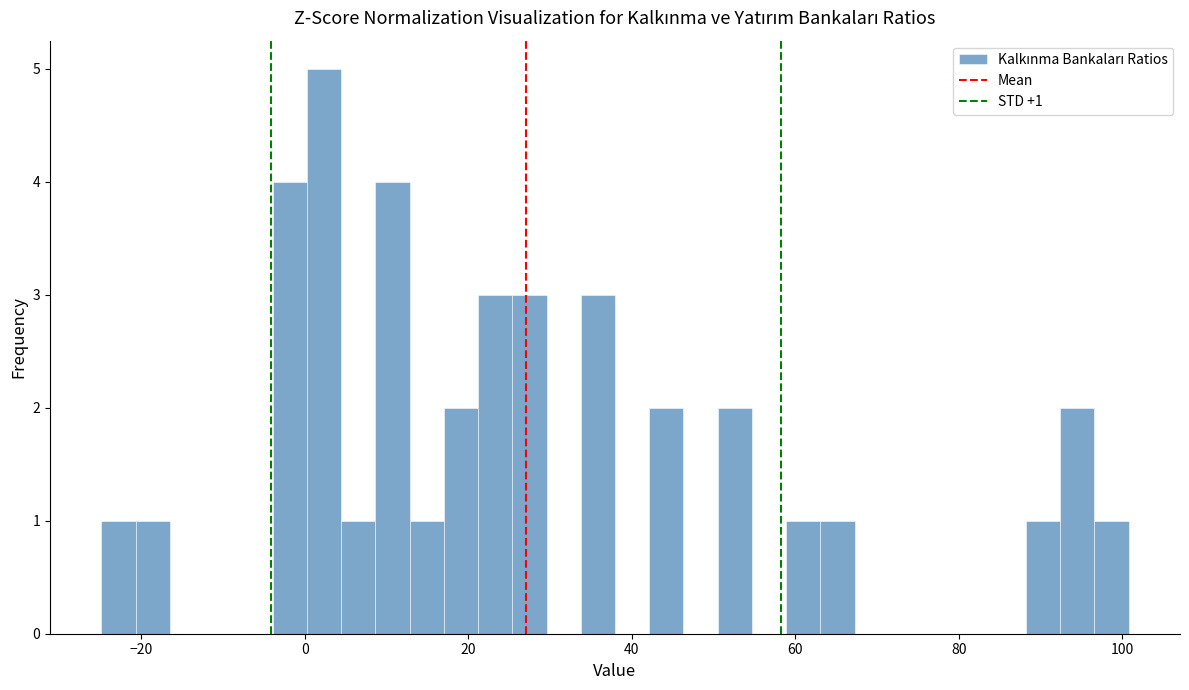

Around what value on the x-axis is the tallest bar? Give the approximate position of its centre, as read against the axis.

2